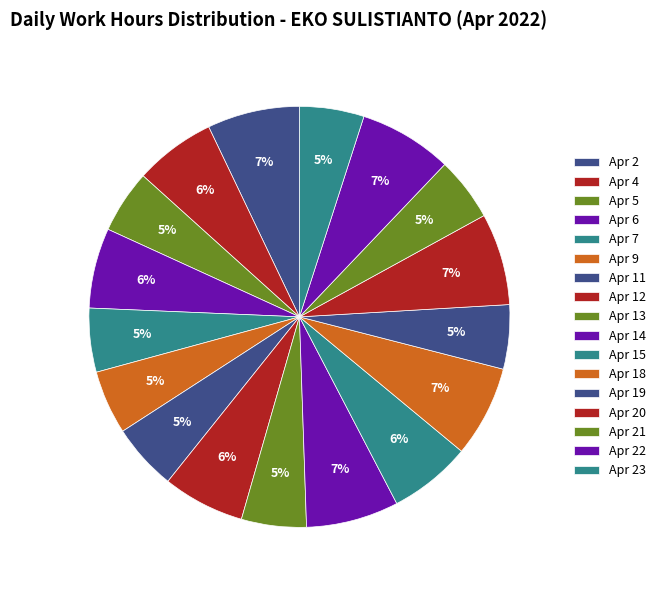

How many segments does this pie chart have?

17